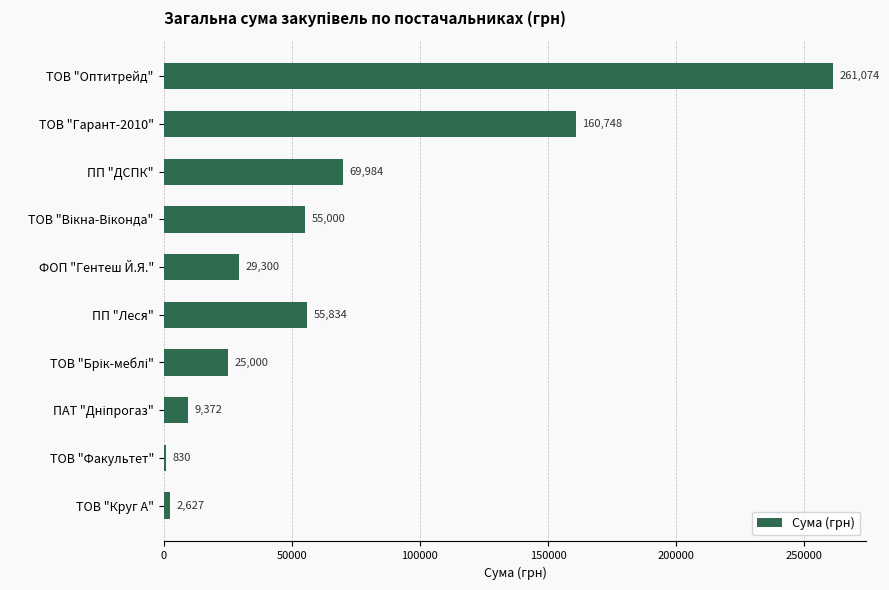

Which label corresponds to the smallest value in the chart?

ТОВ "Факультет"